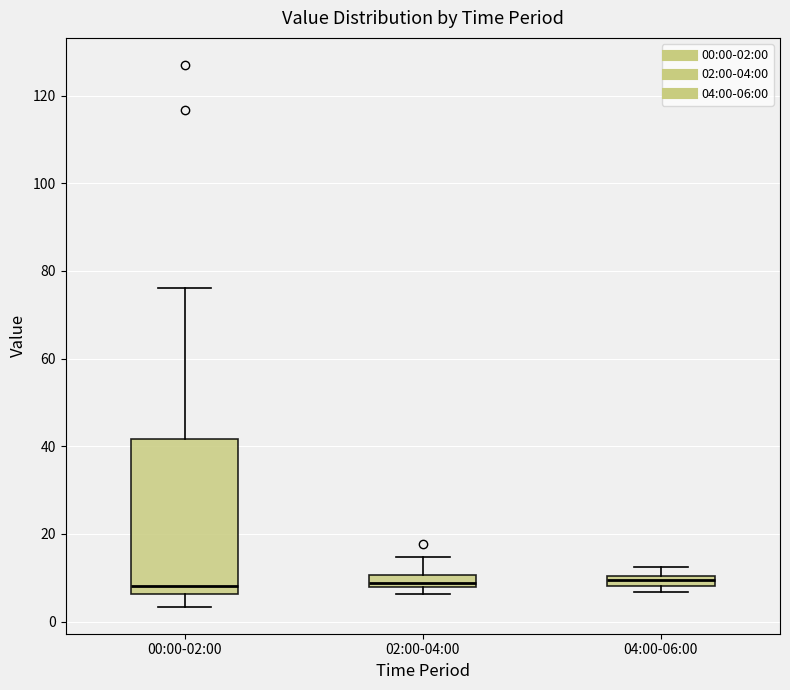

Comparing the boxes themselves (not the whiskers), which one is the tallest?

00:00-02:00